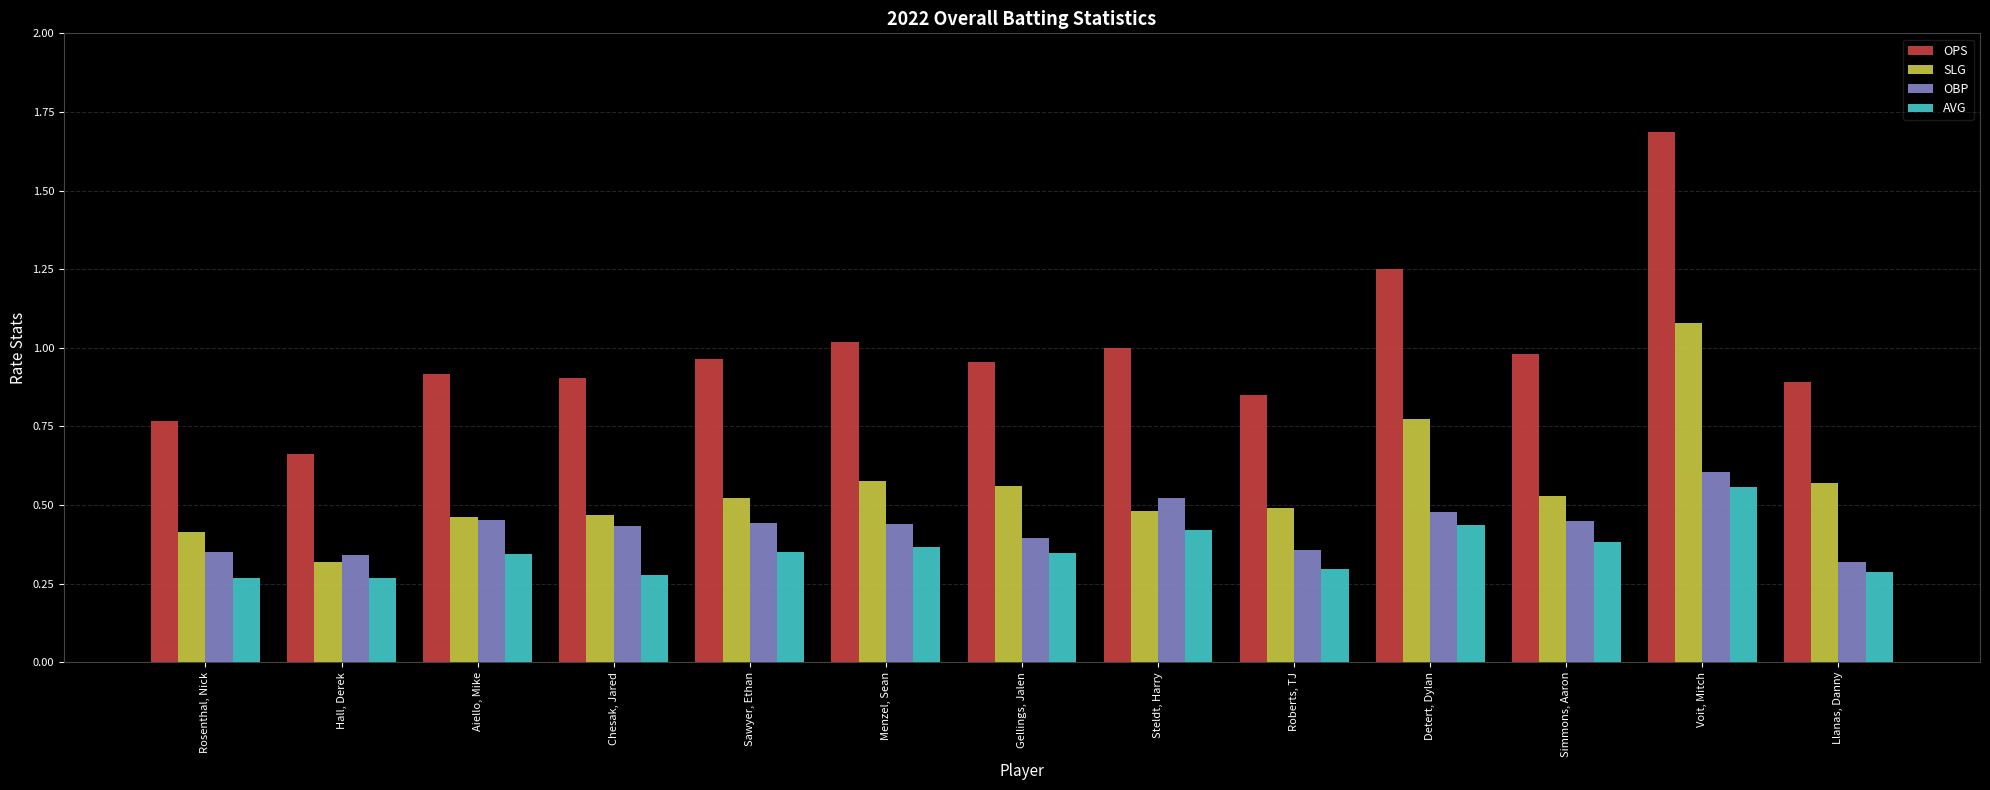

What is the sum of all AVG values?

4.6